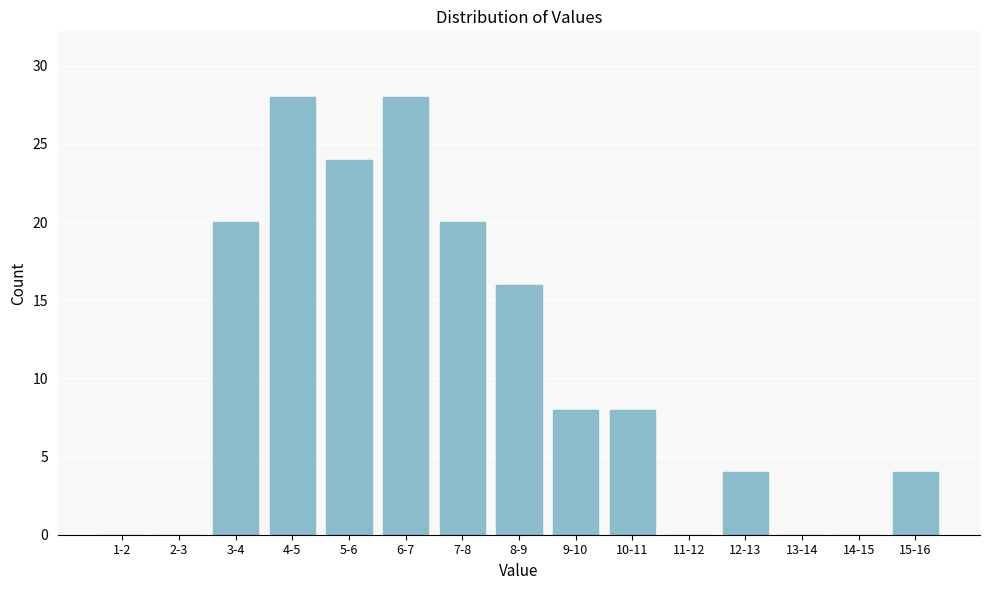

Reading left to right, what are all the values shown in this chart?

1-2=0	2-3=0	3-4=20	4-5=28	5-6=24	6-7=28	7-8=20	8-9=16	9-10=8	10-11=8	11-12=0	12-13=4	13-14=0	14-15=0	15-16=4